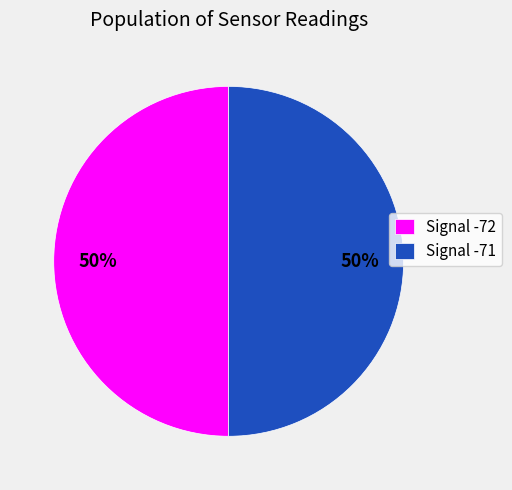

To the nearest percent, what is the average slice percentage?

50%